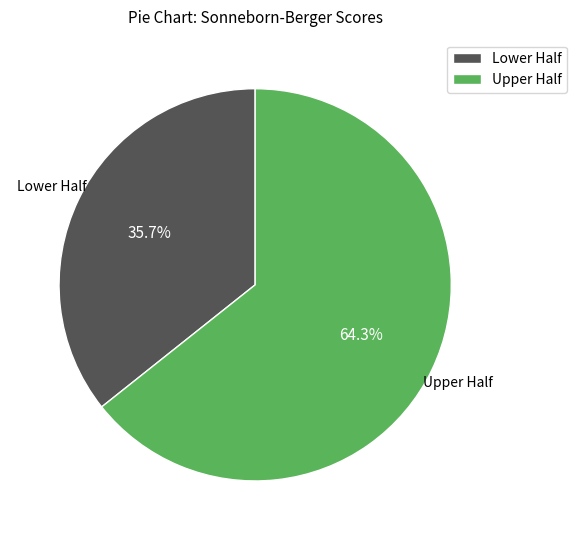

Rank the categories by value from highest to lowest.

Upper Half, Lower Half